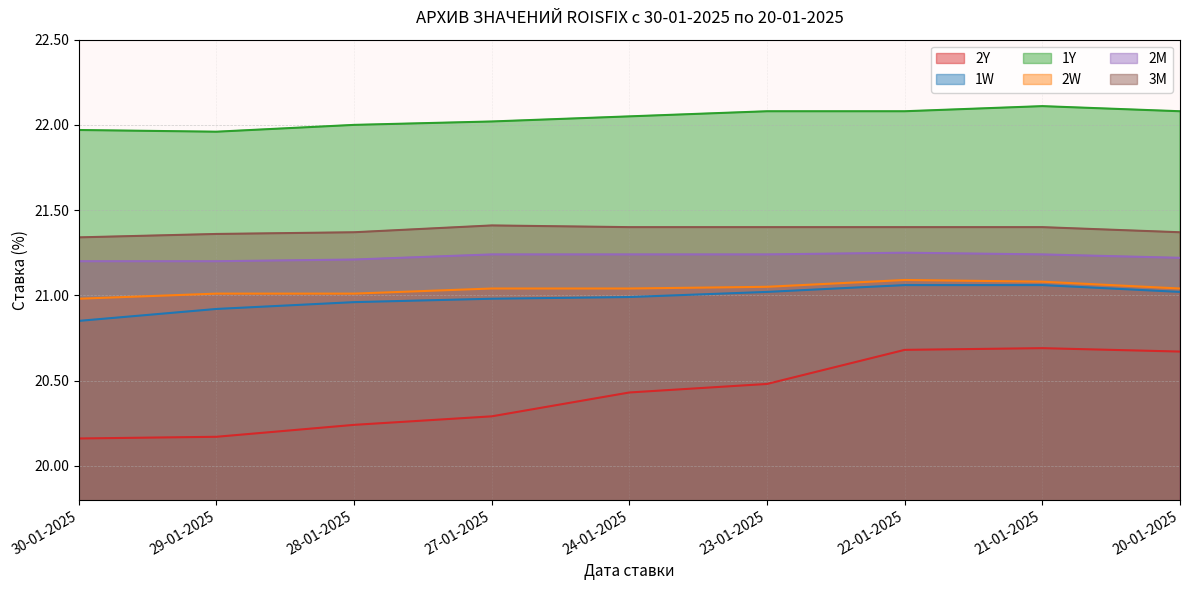

Read the 2Y value at 30-01-2025.

20.2